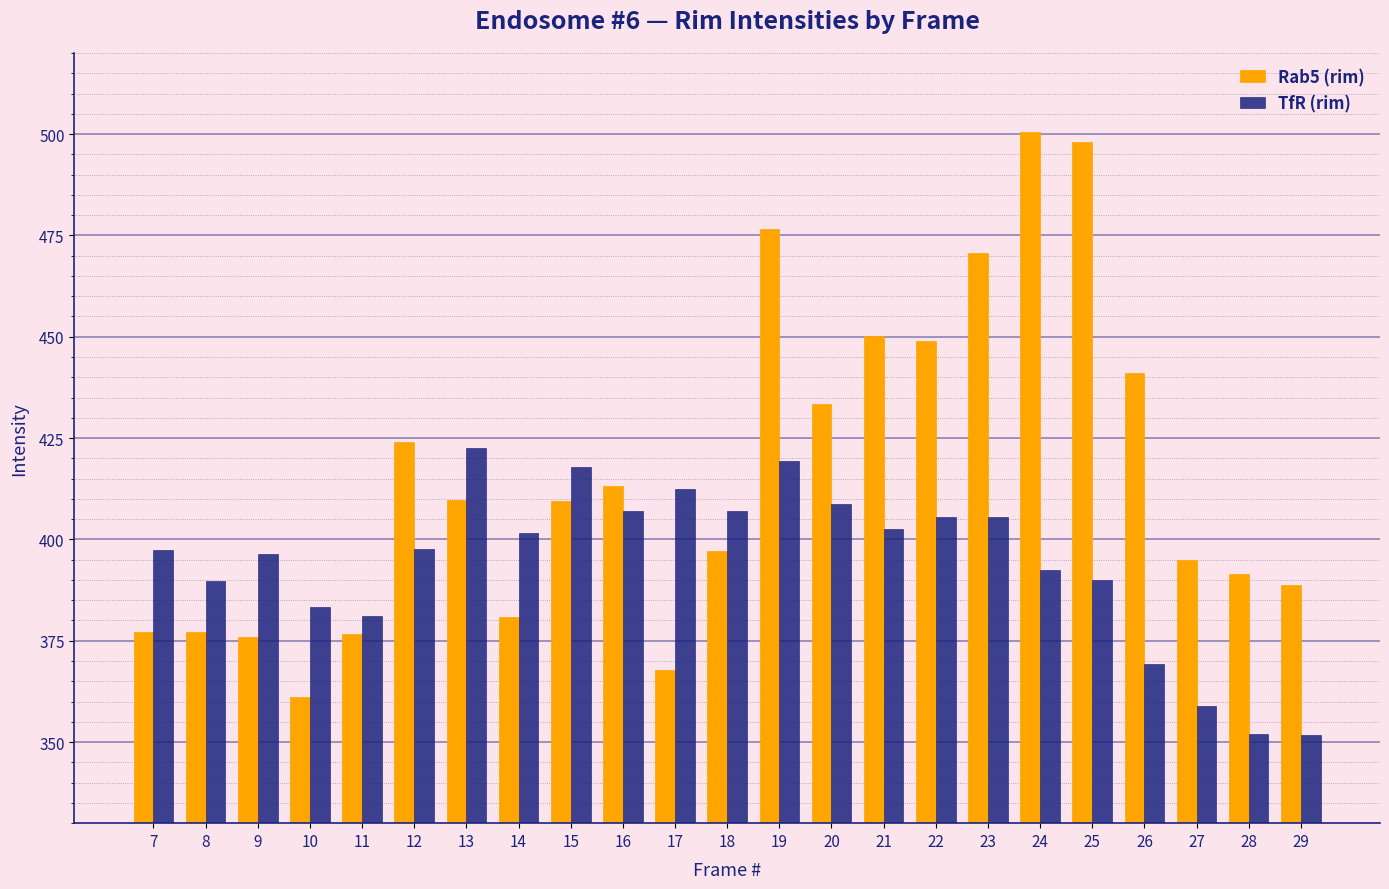

Which series has the widest spread of values?

Rab5 (rim)